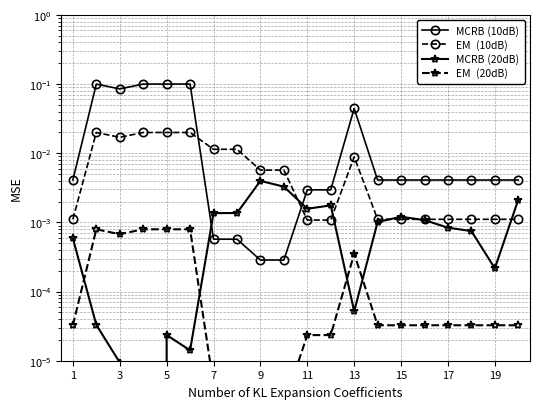

What are all the series names shown in the legend?

MCRB	(10dB), EM		(10dB), MCRB	(20dB), EM		(20dB)